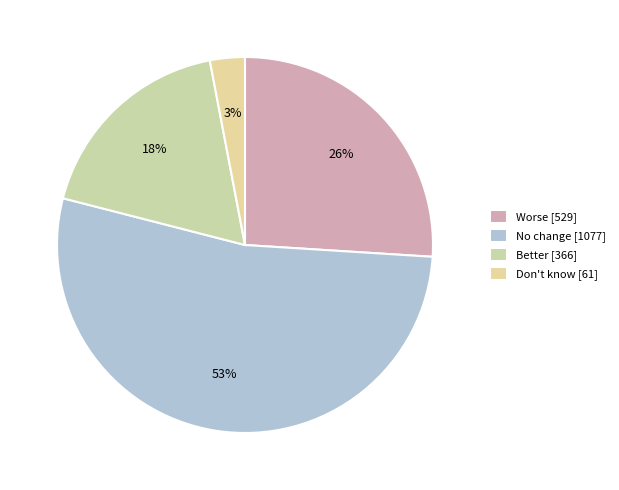

Count the number of slices in the pie.

4